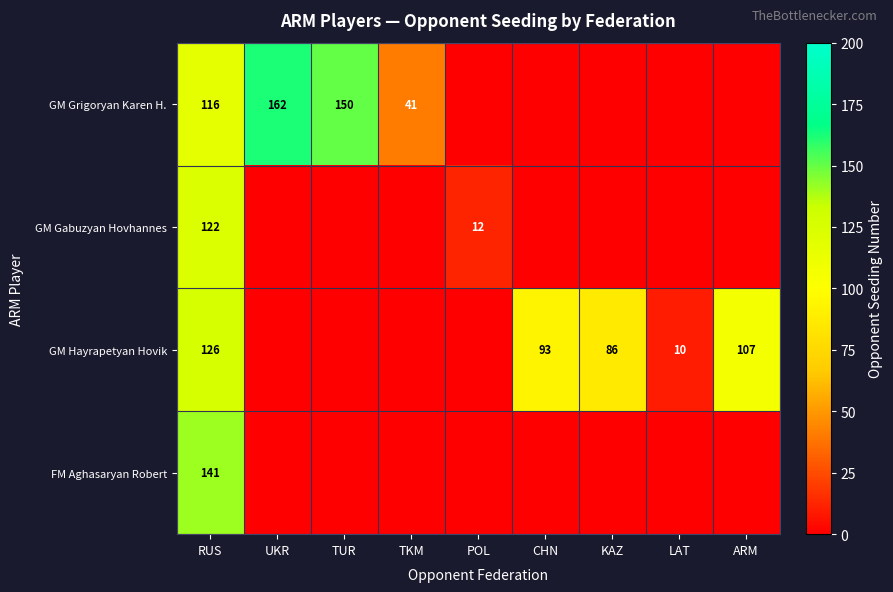

Is it true that GM Grigoryan Karen H. equals 116 at RUS?

True